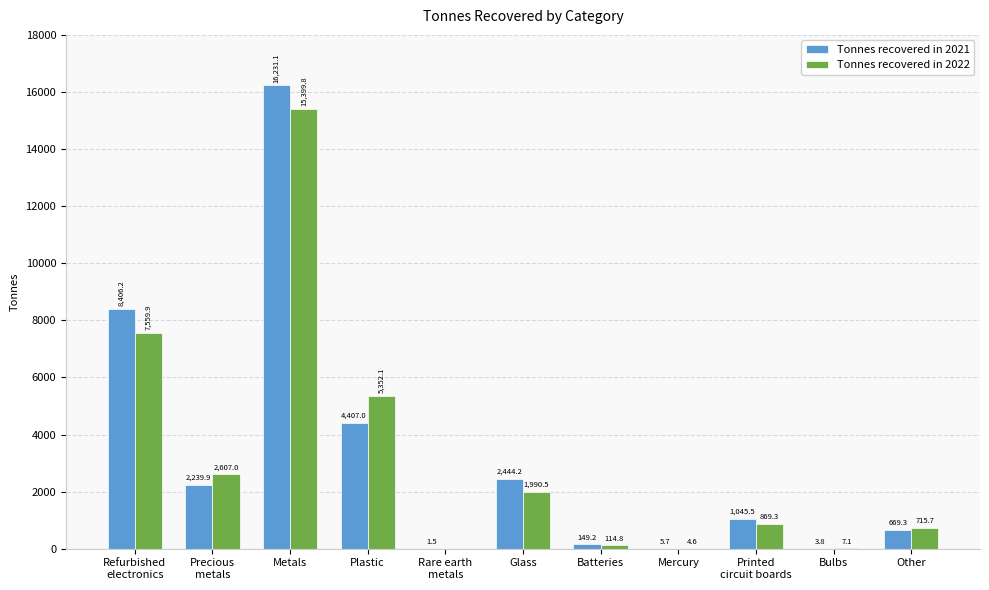

Reading left to right, what are all the values shown in this chart?

Tonnes recovered in 2021: 8406.2	2239.9	16231.1	4407.0	1.5	2444.2	149.2	5.7	1045.5	3.8	669.3
Tonnes recovered in 2022: 7559.9	2607.0	15399.8	5352.1	0.0	1990.5	114.8	4.6	869.3	7.1	715.7